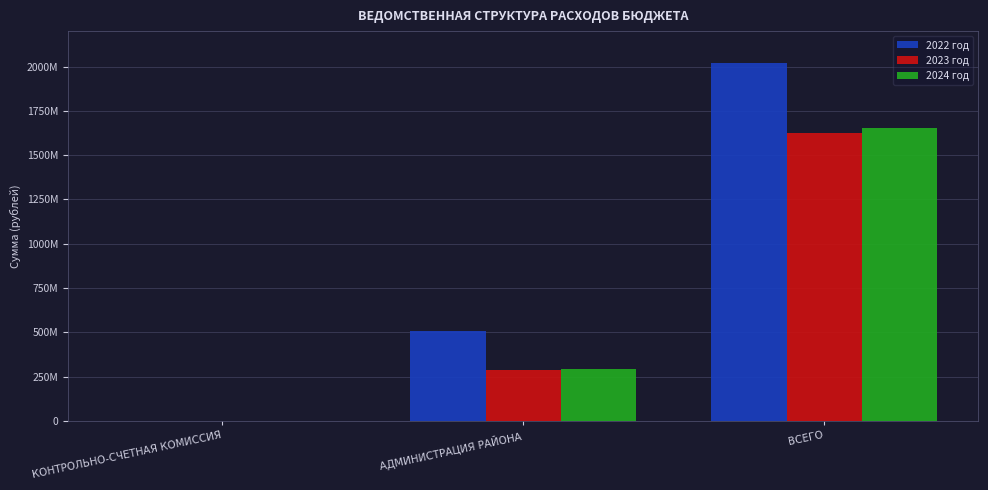

Where is 2023 год nearest to the value 812583878?

АДМИНИСТРАЦИЯ РАЙОНА